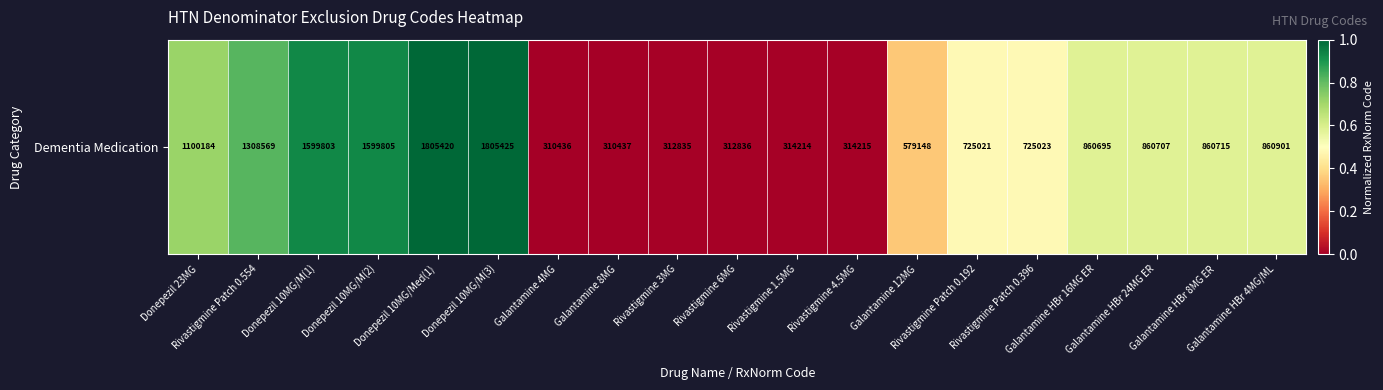

Is it true that the value at Galantamine 4MG is -0.3?

False